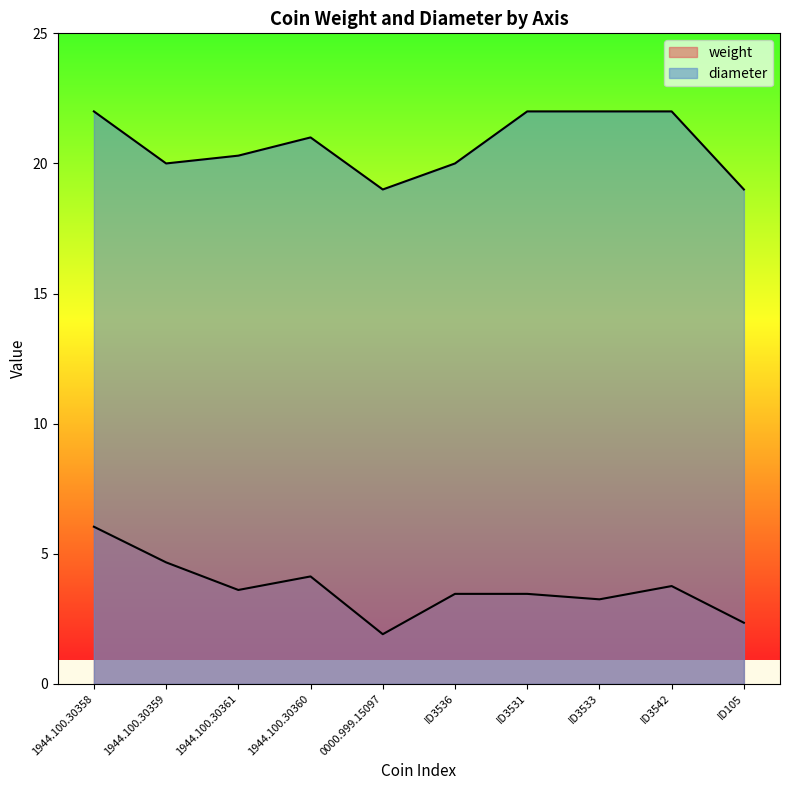

What position from the right is 1944.100.30358?

10